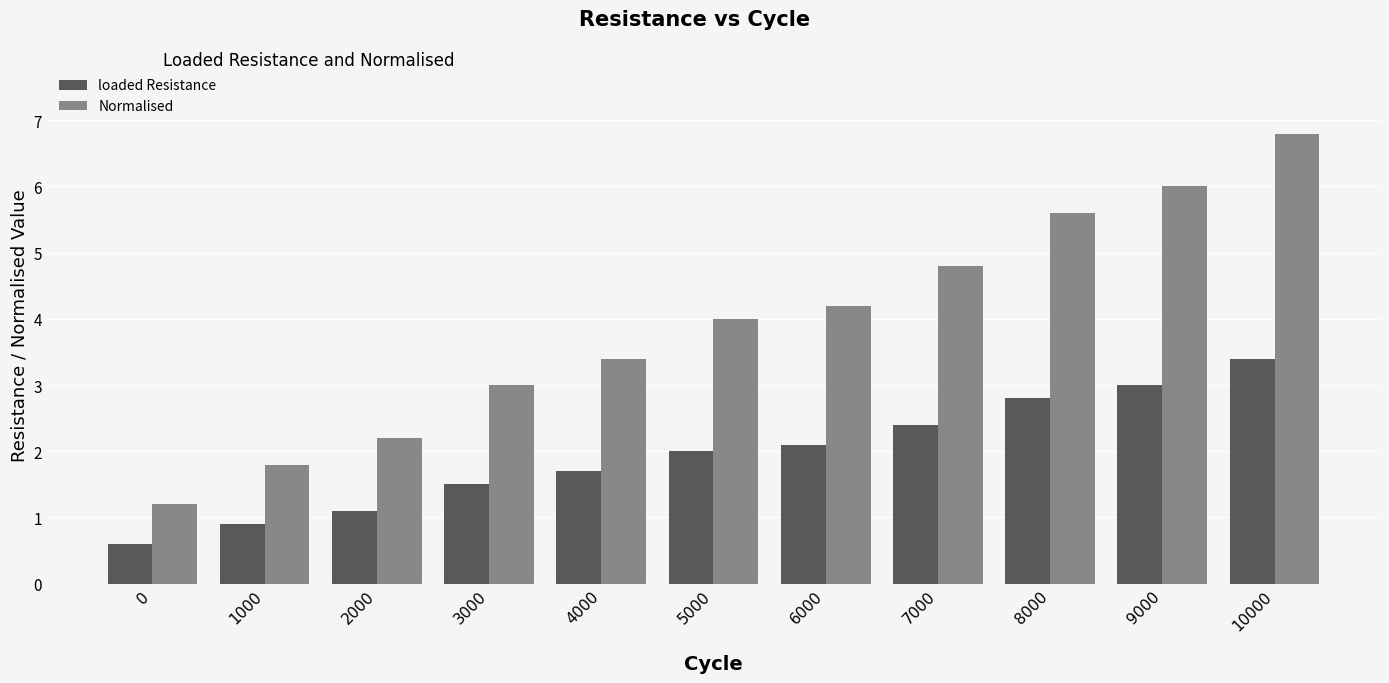

The value of loaded Resistance at 10000 is 3.4. True or false?

True